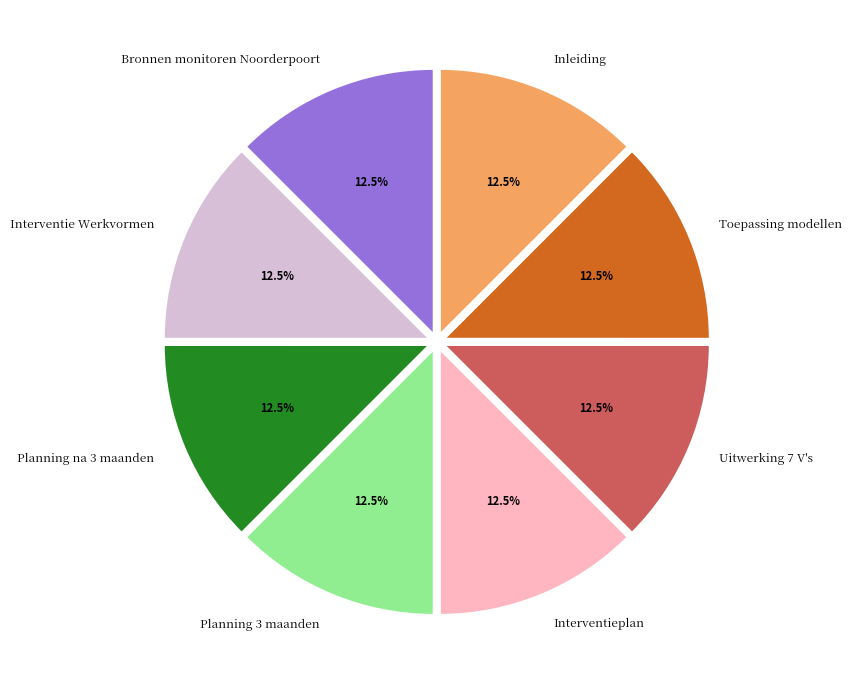

How many slices are in this pie chart?

8